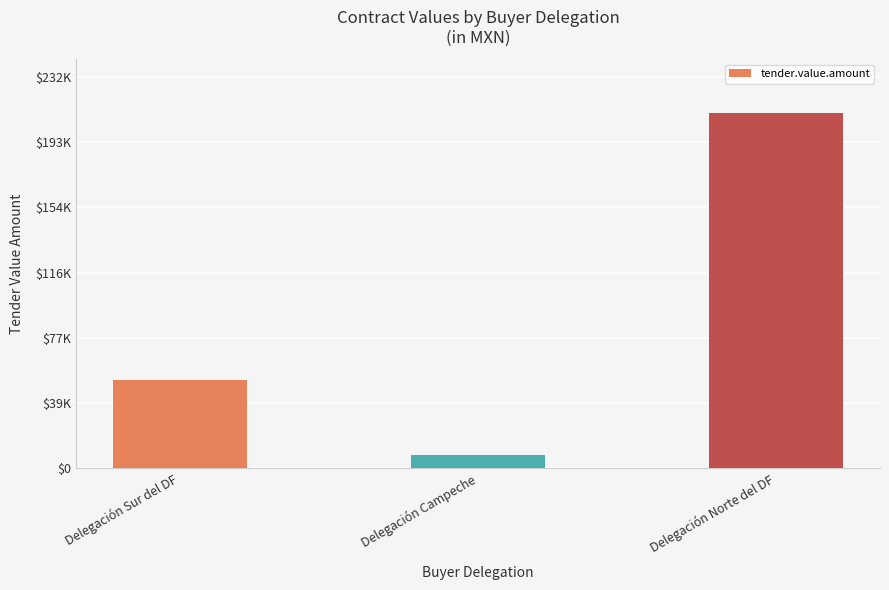

Which has a higher value, Delegación Sur del DF or Delegación Campeche?

Delegación Sur del DF